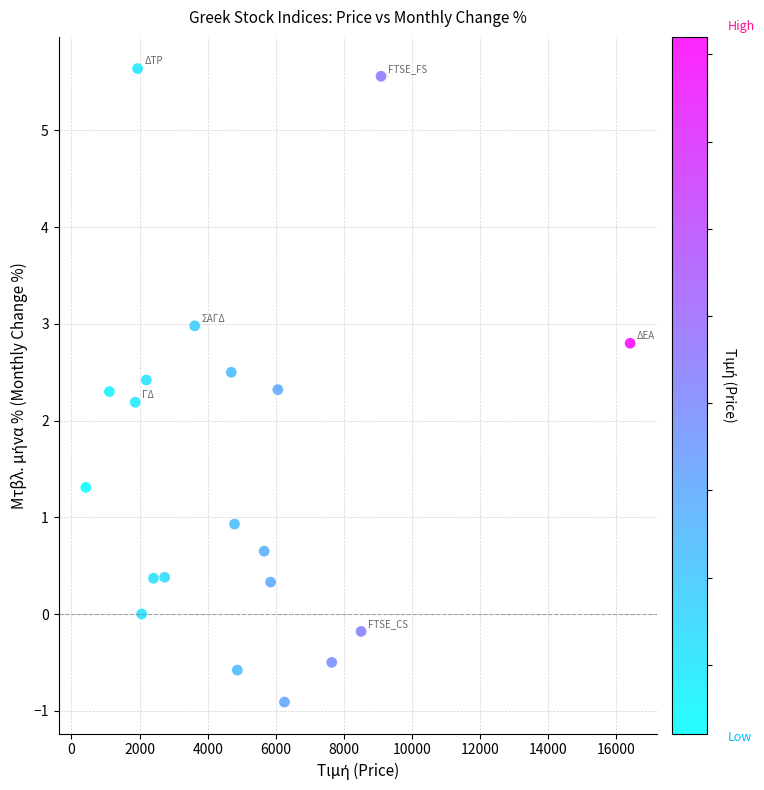

What is the range of X values (max minus min)?

15979.5